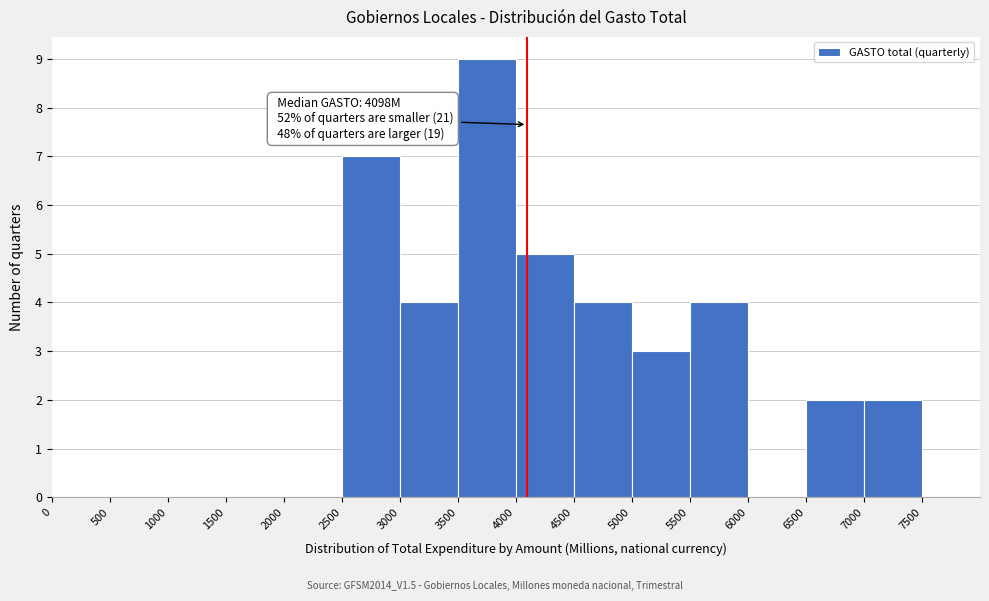

Which range on the x-axis has the tallest bar?

3500 to 4000